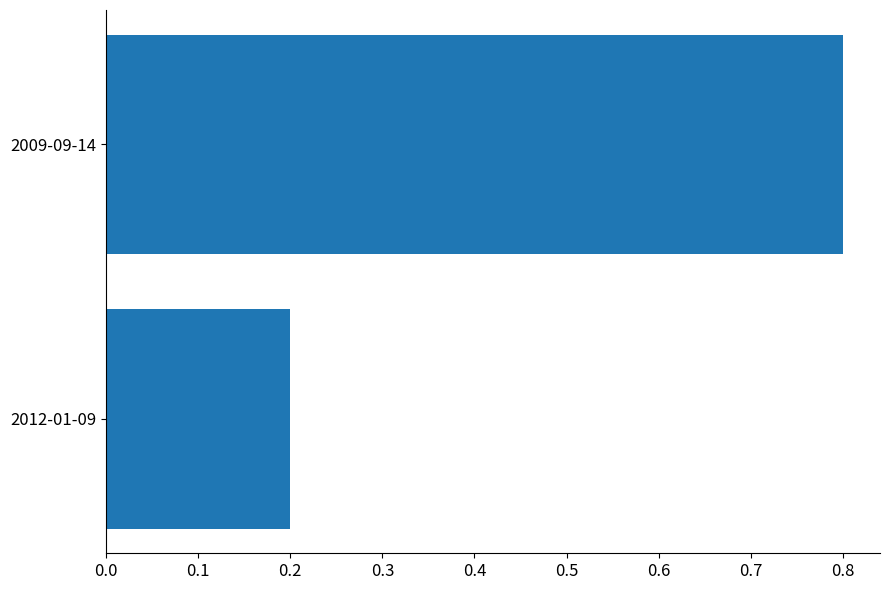

Where is the data nearest to the value 0?

2012-01-09